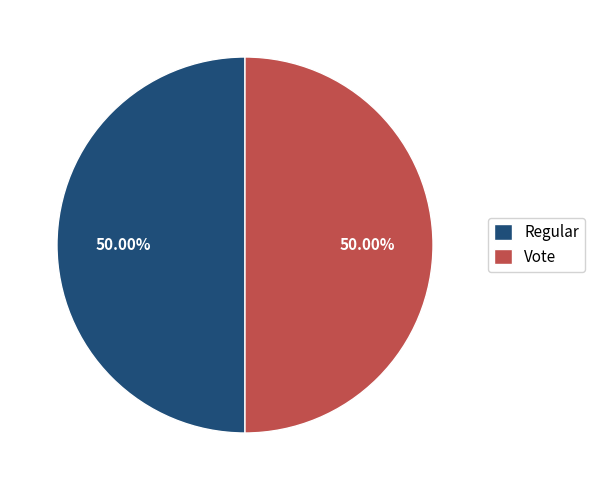

To the nearest percent, what is the difference between the largest and smallest slice percentages?

0%